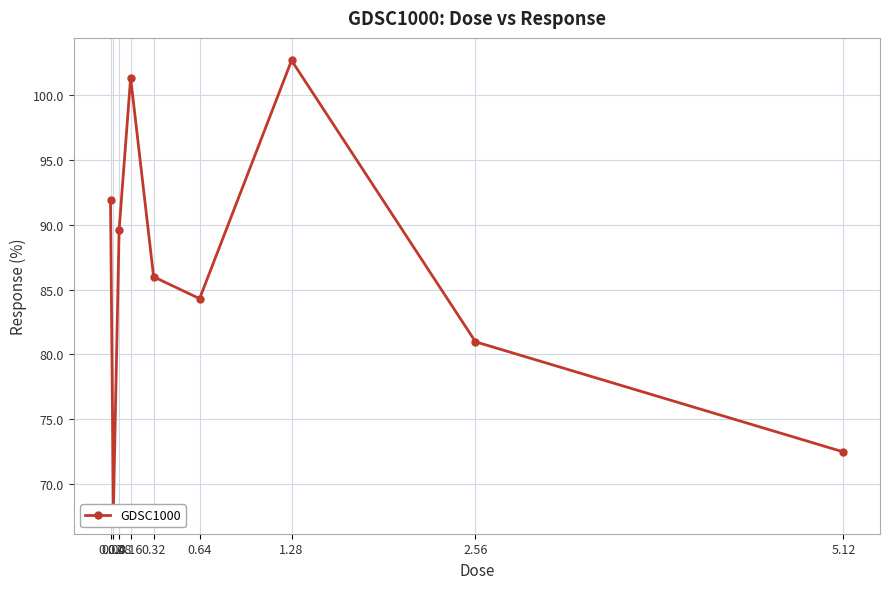

What is the sum of all values?

777.3